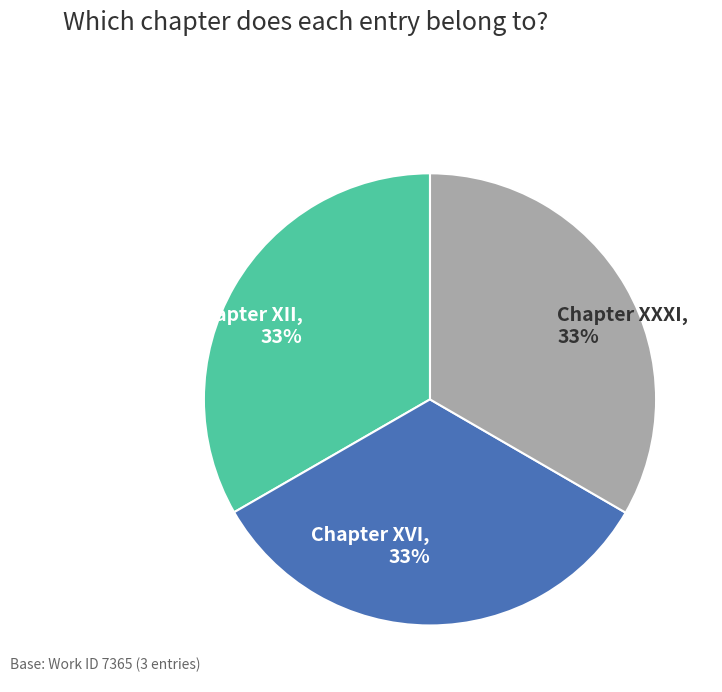

Count the number of slices in the pie.

3